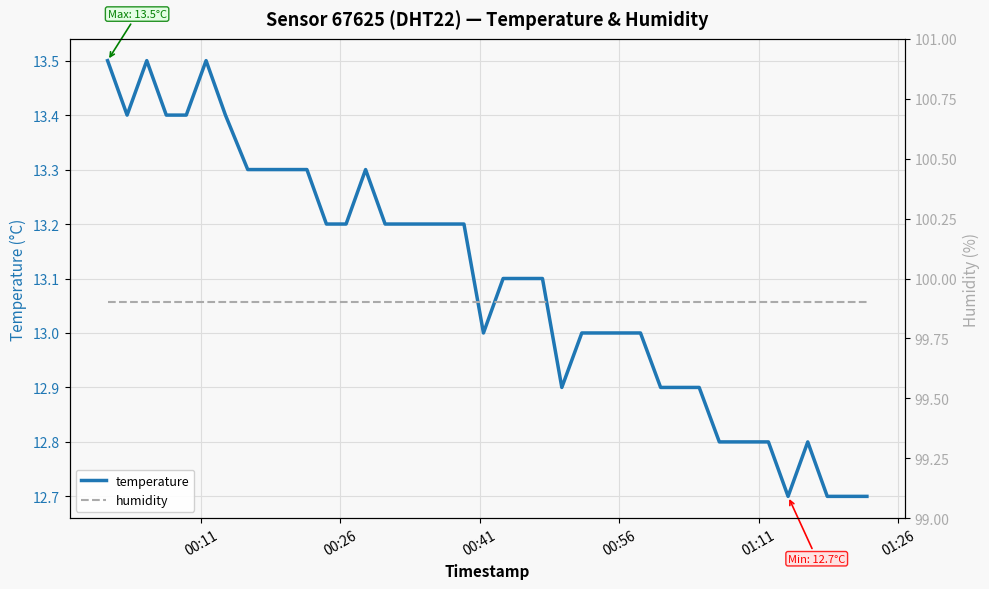

What is the maximum value for temperature?

13.5